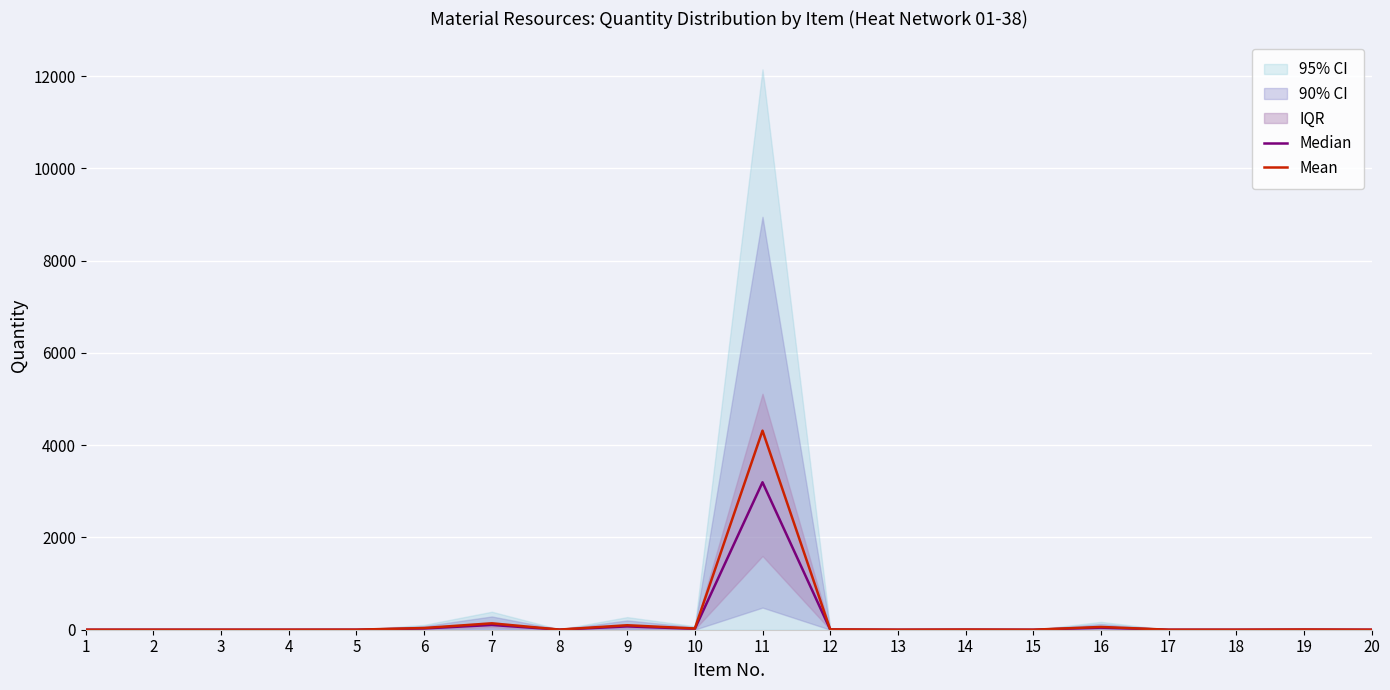

True or false: Median and Mean cross at least once.

False